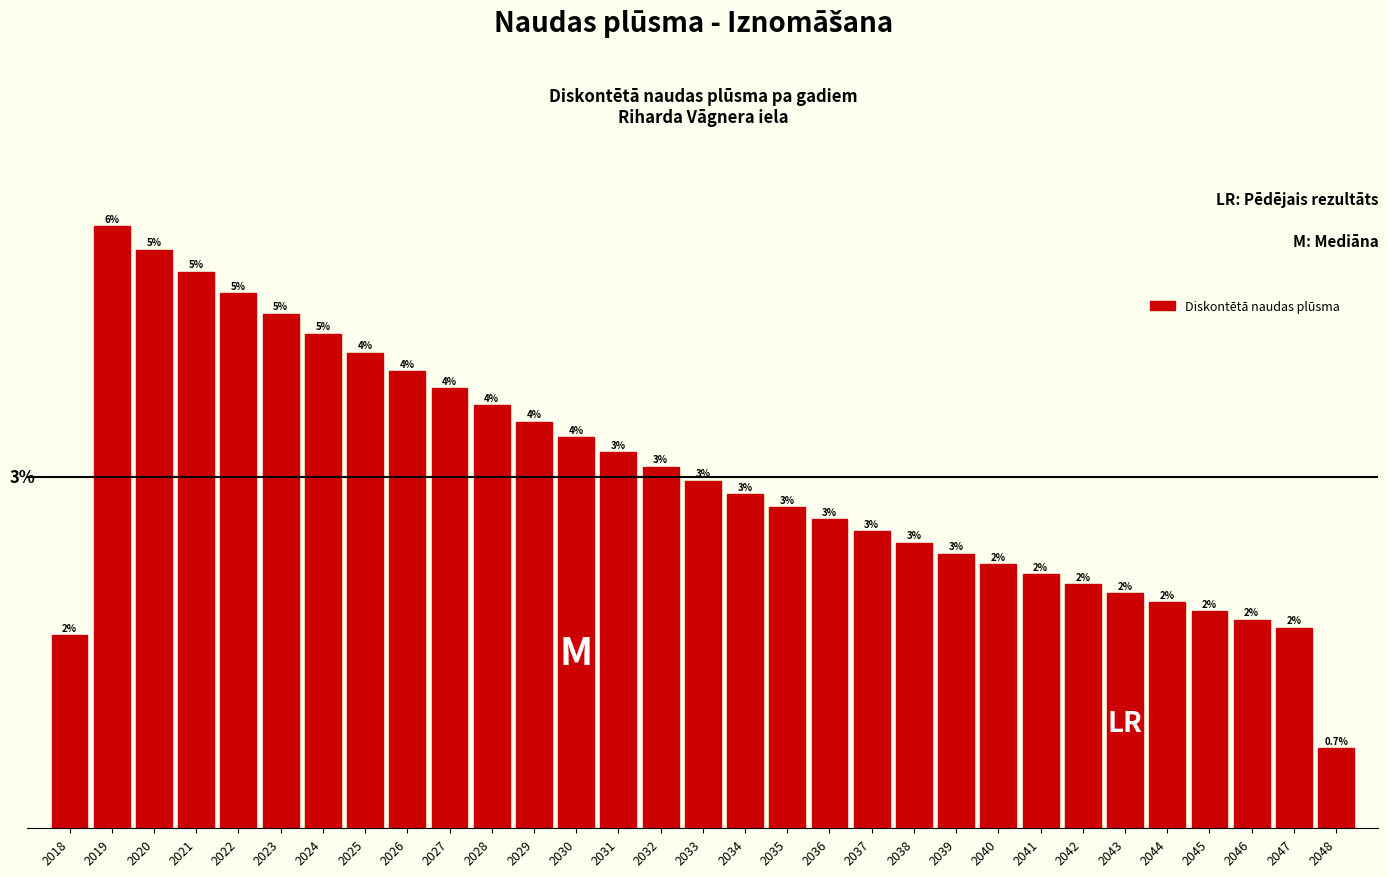

Are the bars horizontal?

No